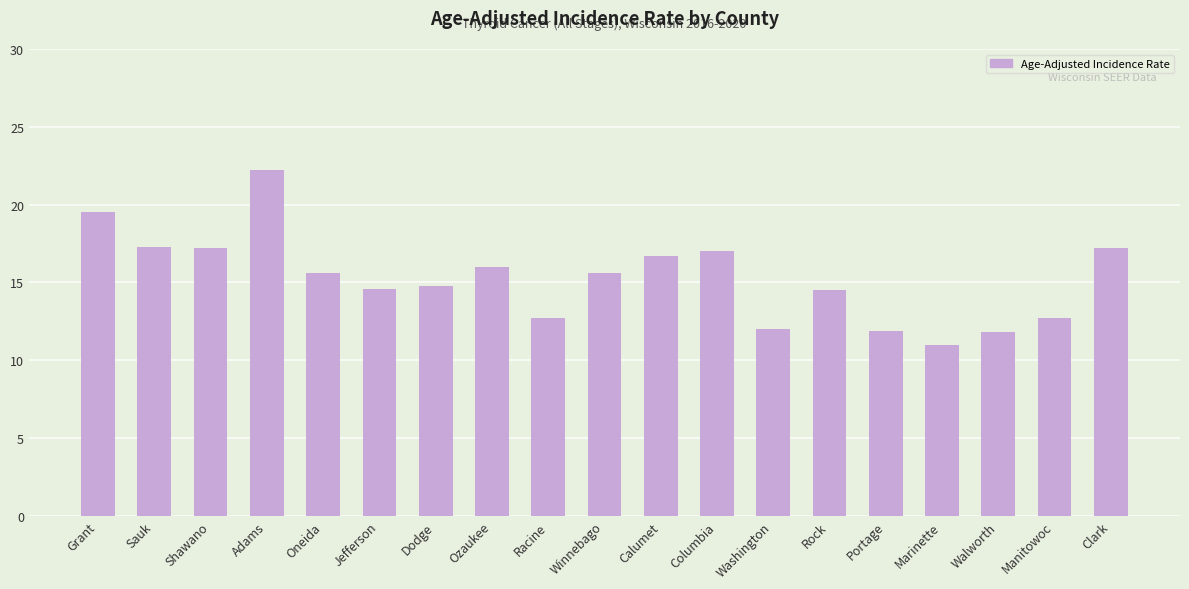

At which label does the data first exceed 15?

Grant